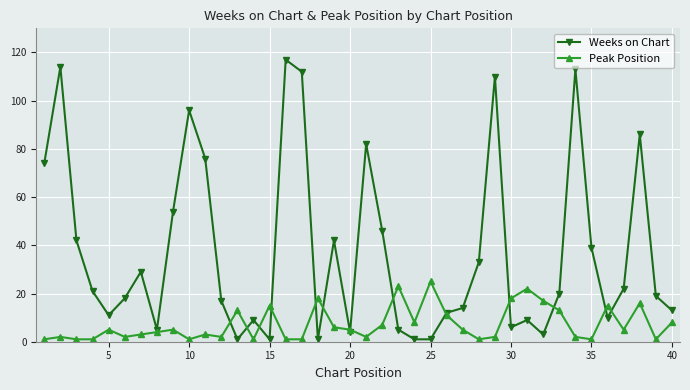

True or false: Peak Position has more than 2 interior local peaks.

True